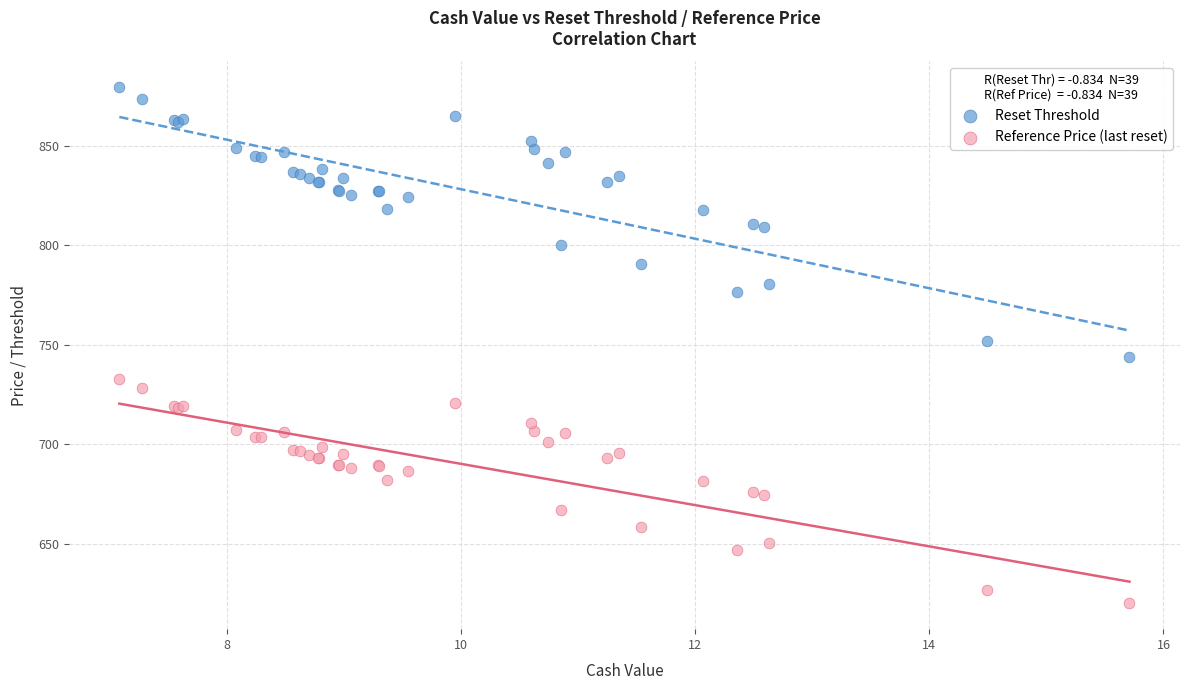

Which series reaches the maximum Y coordinate?

Reset Threshold